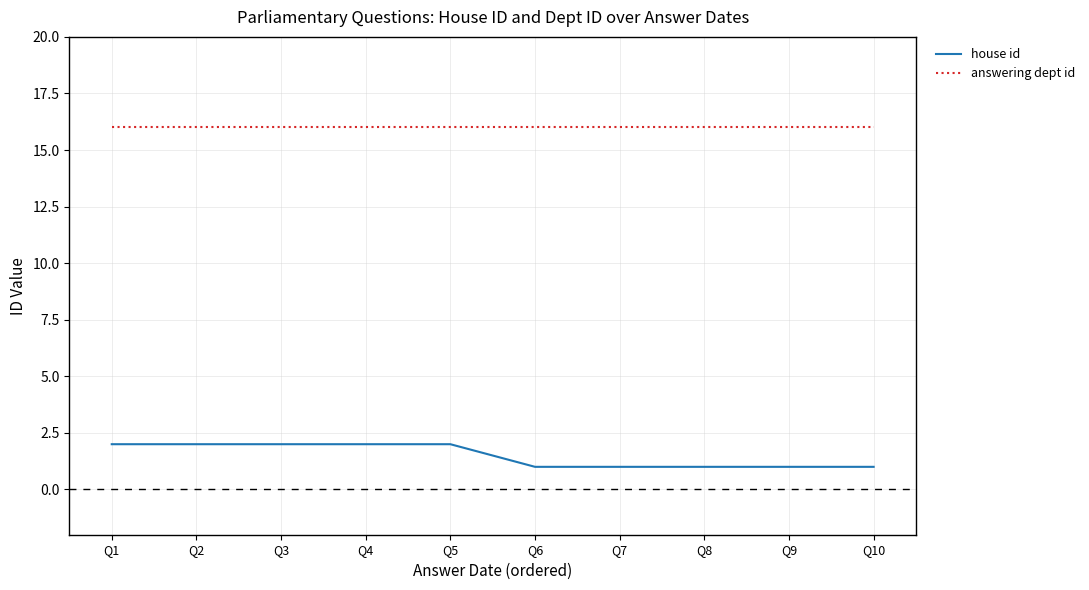

What is the maximum value for answering dept id?

16